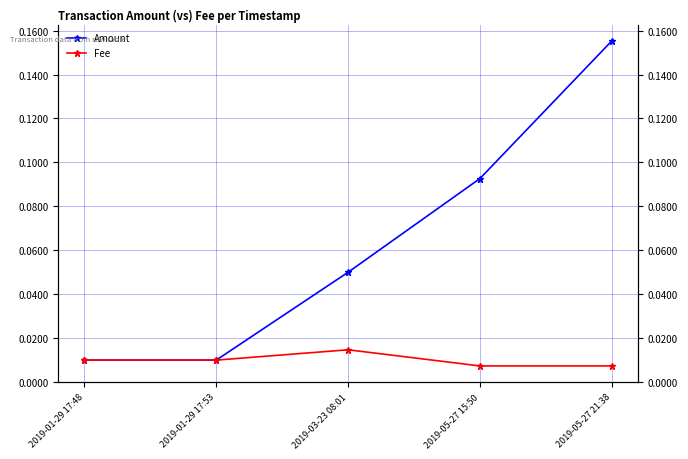

True or false: Amount has more than 0 interior local peaks.

False